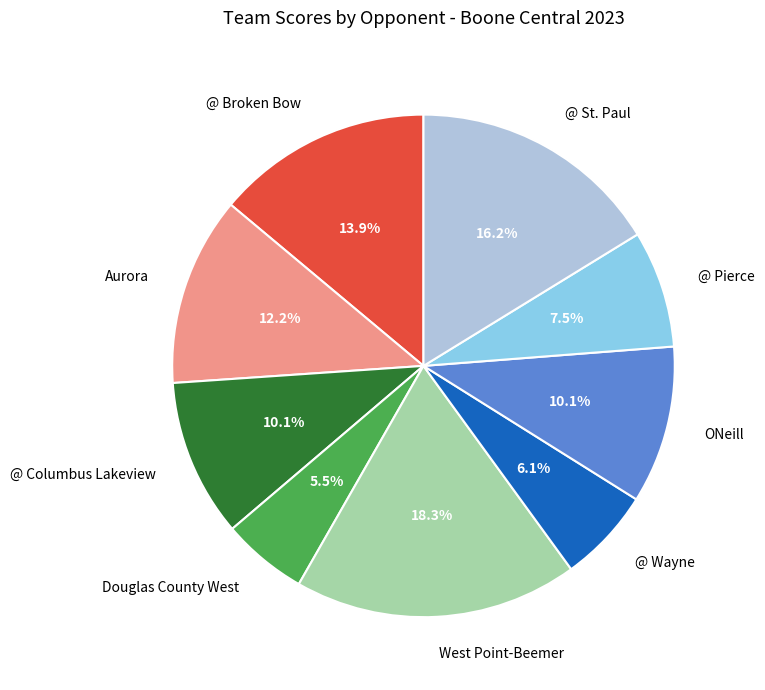

How many slices are in this pie chart?

9